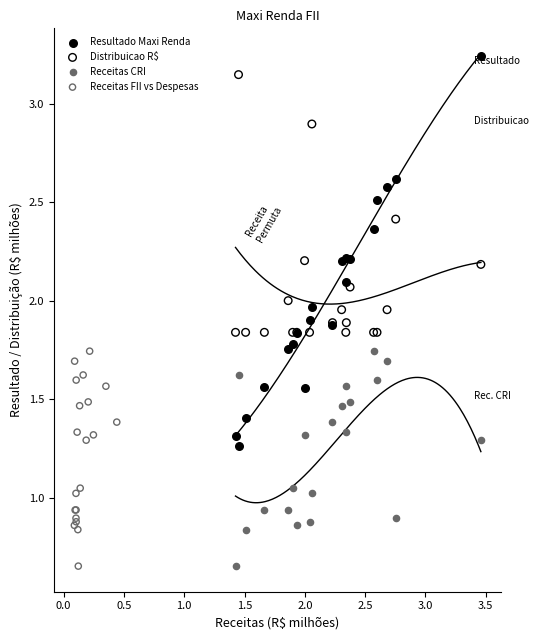

Which series has the largest Y range (max minus min)?

Resultado Maxi Renda